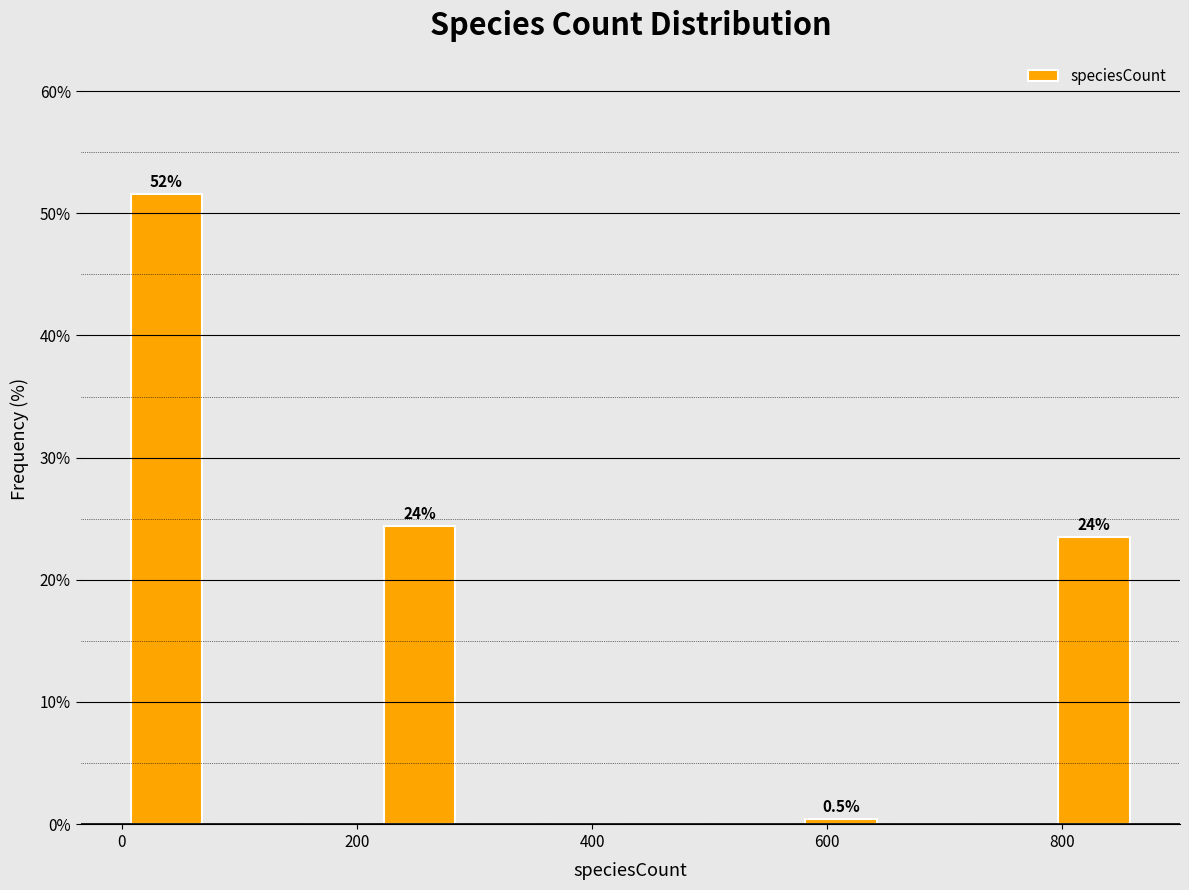

Read against the x-axis, roughly where is the centre of the tallest bar?

40